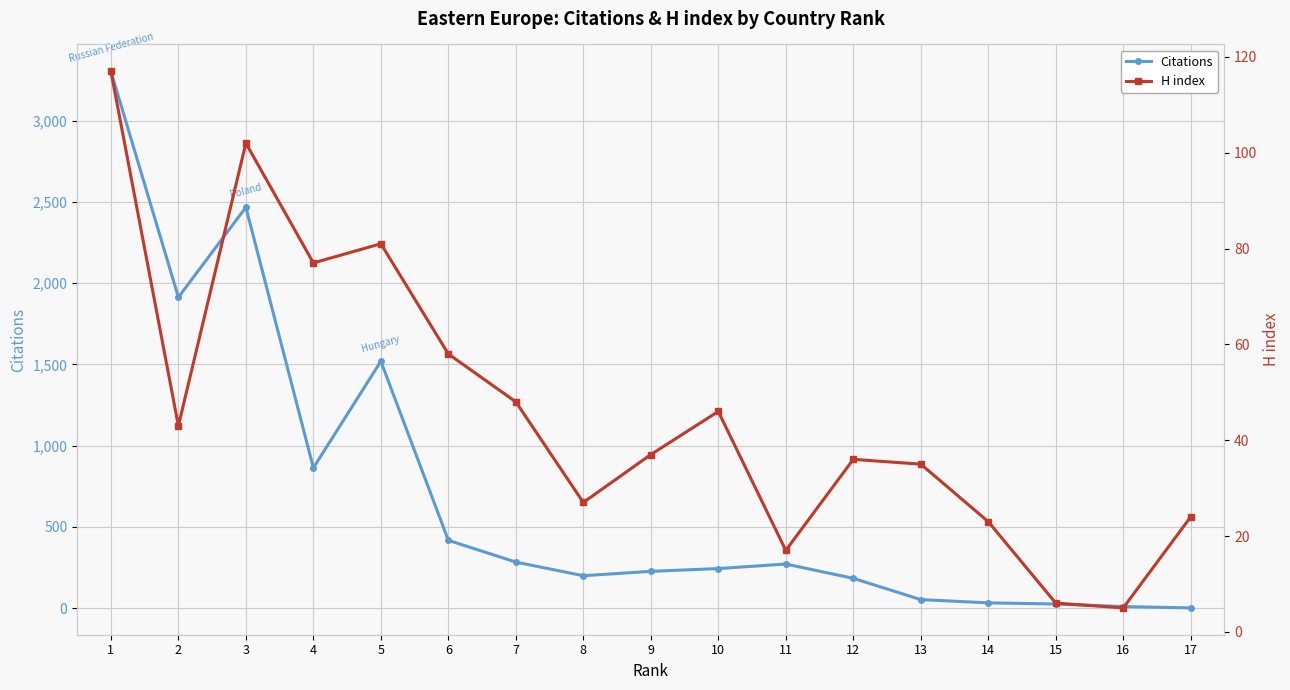

Is it true that Citations equals 1913 at 2?

True